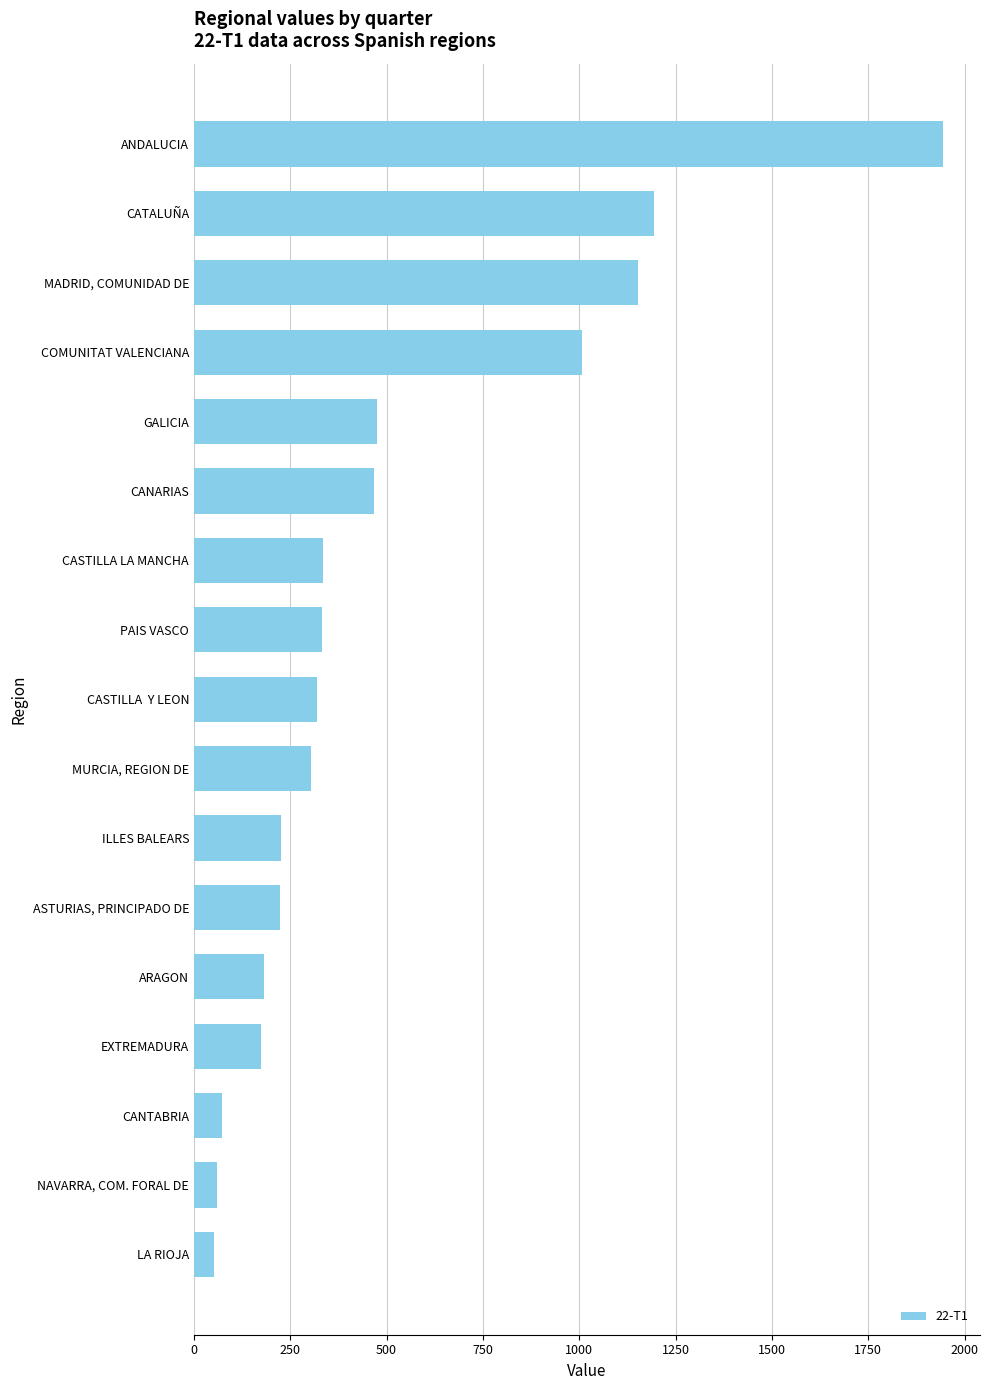

What is the label of the 8th bar from the bottom?

MURCIA, REGION DE